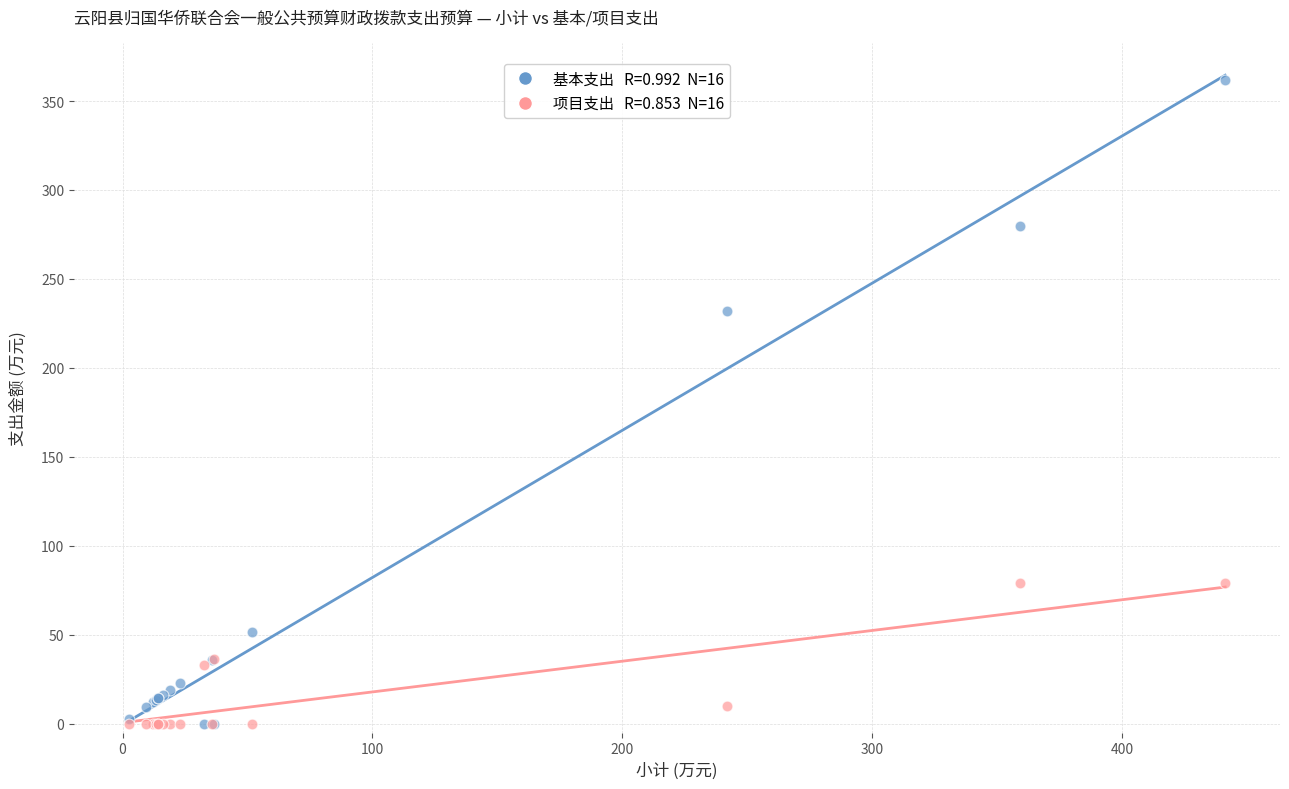

Across all series, what Y value is closest to 181?

232.1